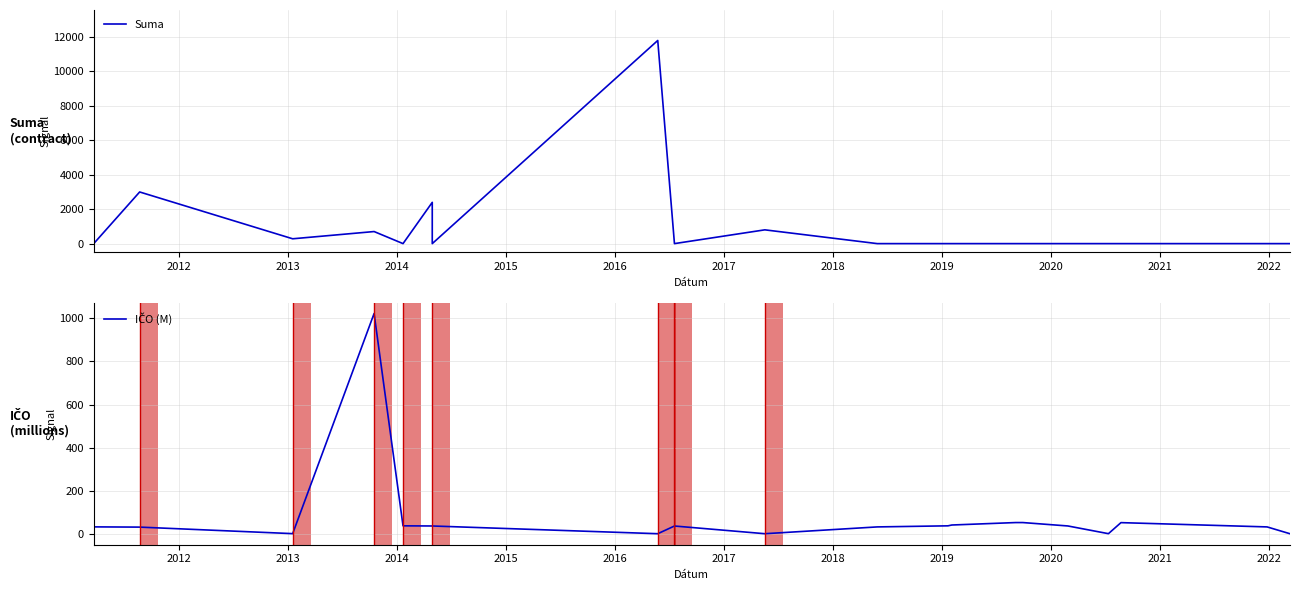

Is this an area chart (filled region under the line)?

No